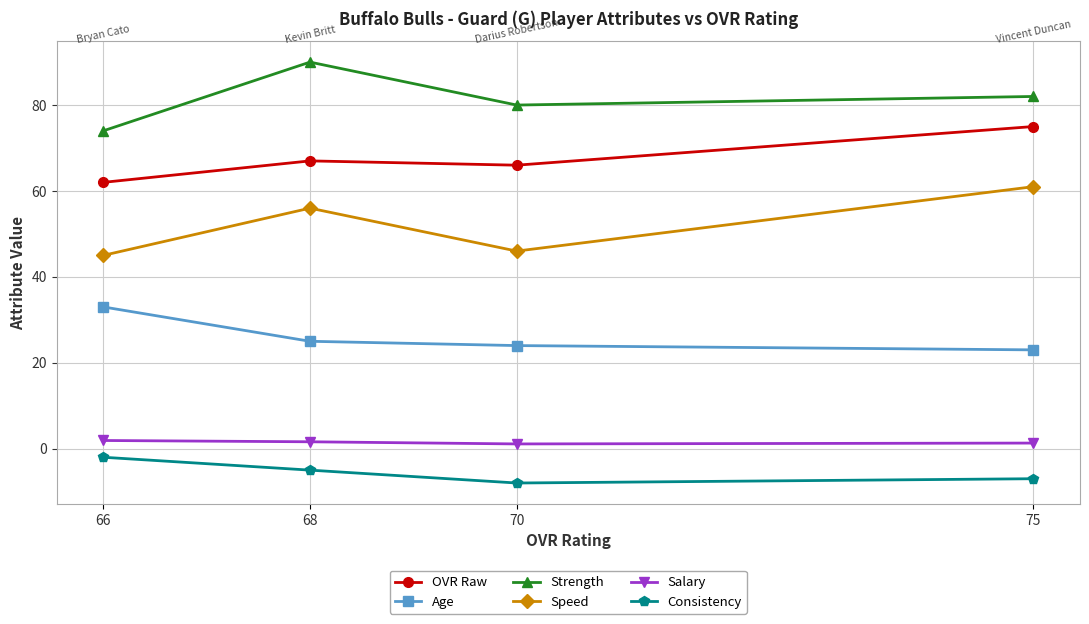

Which has a higher value, 66 or 75?

75